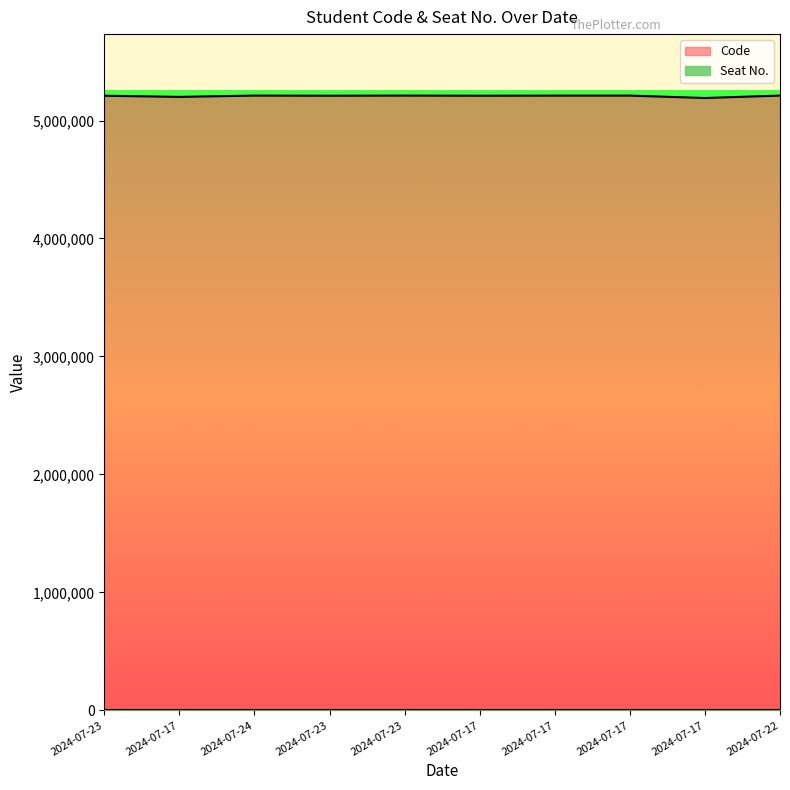

What is the label of the 2nd point from the right?

2024-07-17